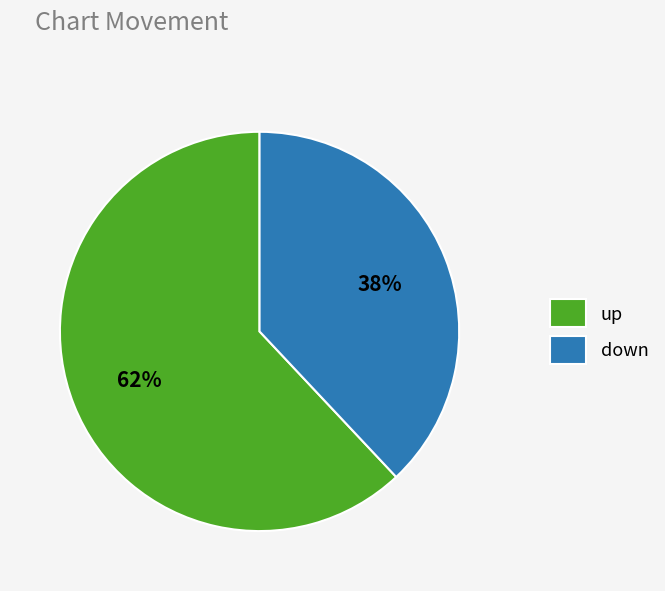

What is the majority slice?

up